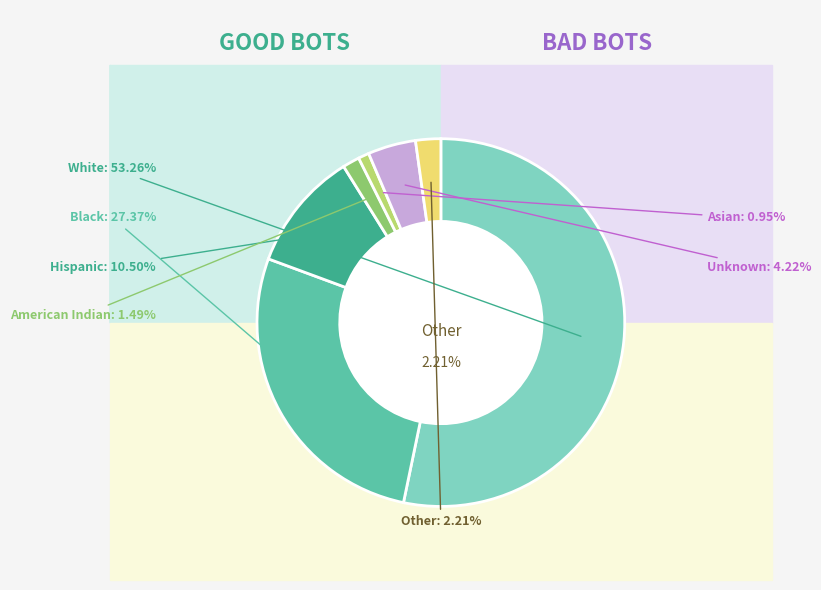

Does any single category account for the majority?

Yes